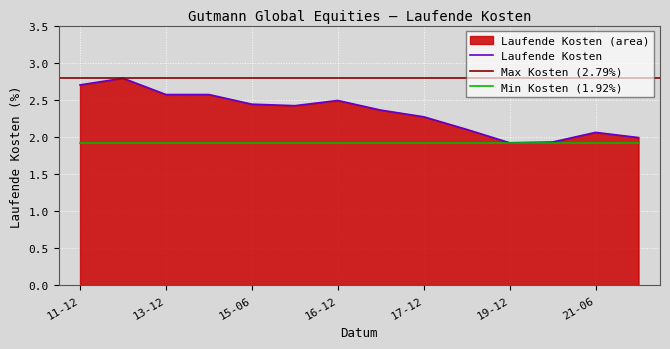

At which category does the chart reach its peak across all series?

2012-12-31